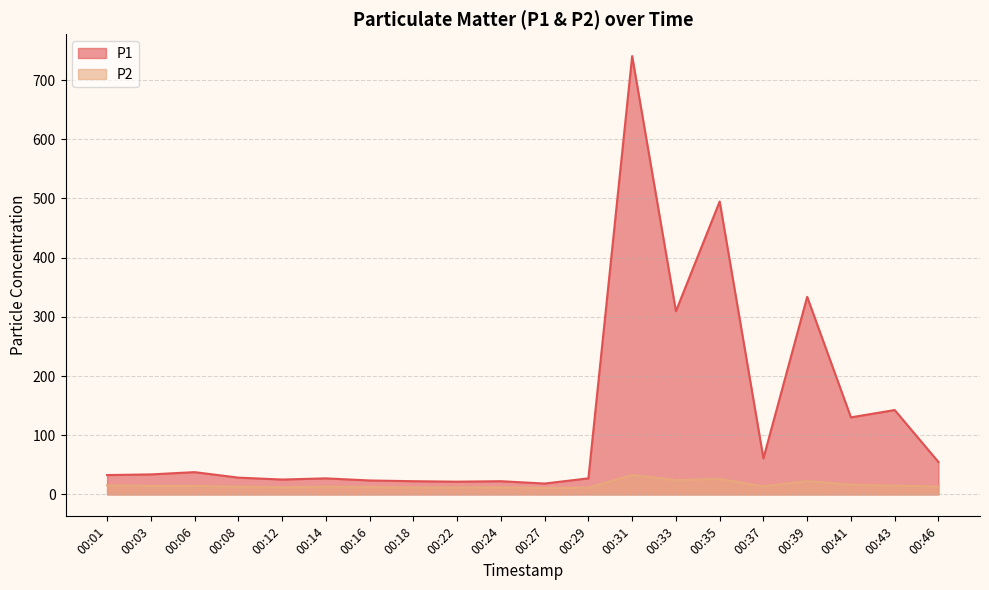

Which series has the largest total across all categories?

P1